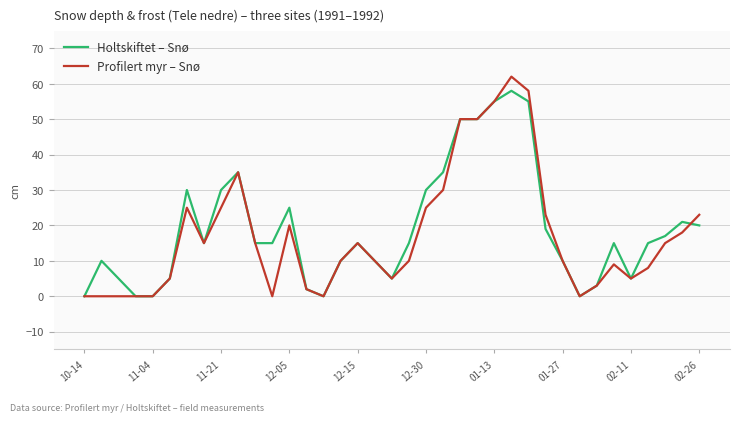

What is the difference between the maximum and second lowest values in the Profilert myr – Snø series?

62